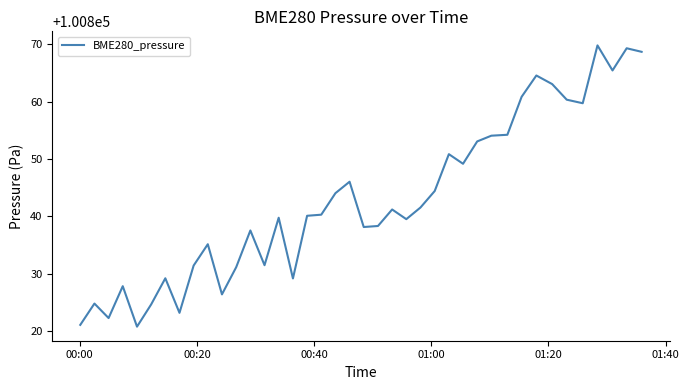

Is this an area chart (filled region under the line)?

No